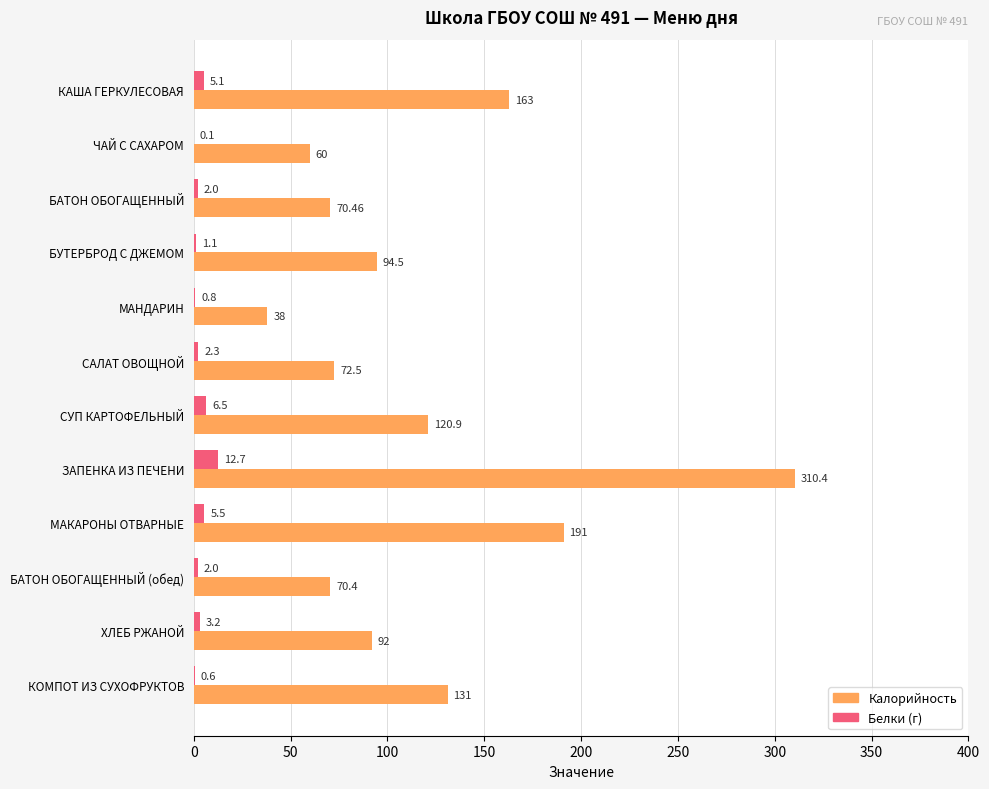

What is the sum of all Белки (г) values?

41.9